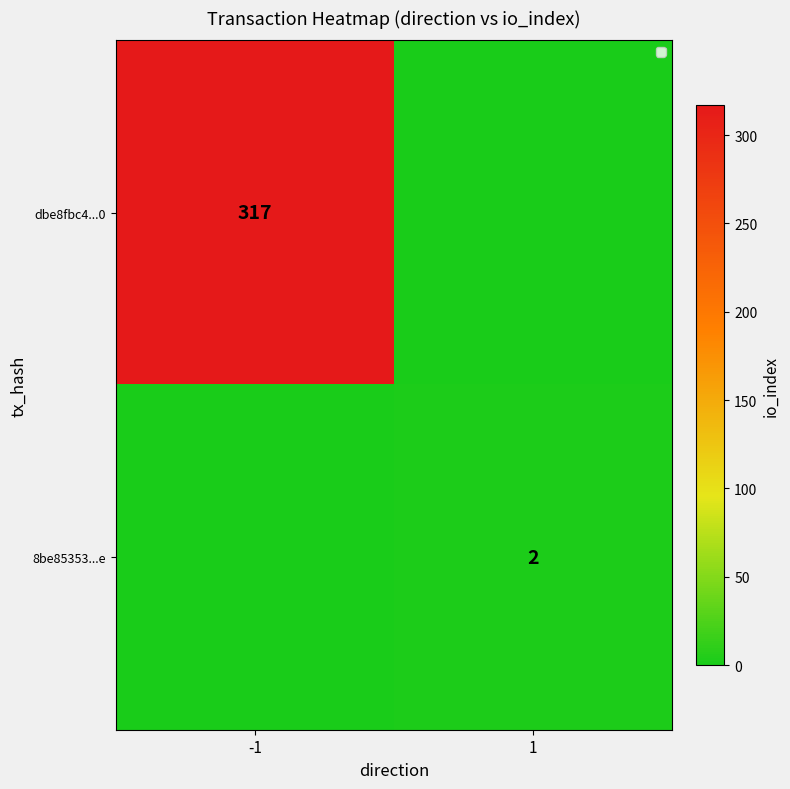

The value of 8be85353...e at 1 is 1. True or false?

False